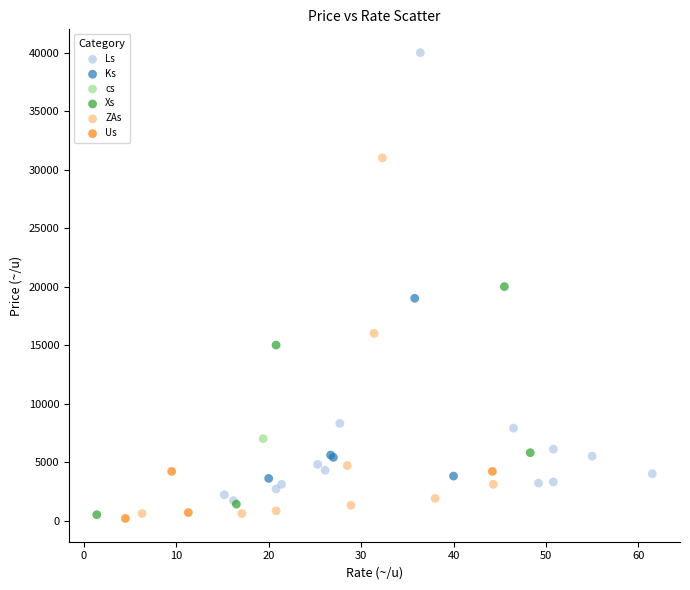

What are all the series names shown in the legend?

Ls, Ks, cs, Xs, ZAs, Us